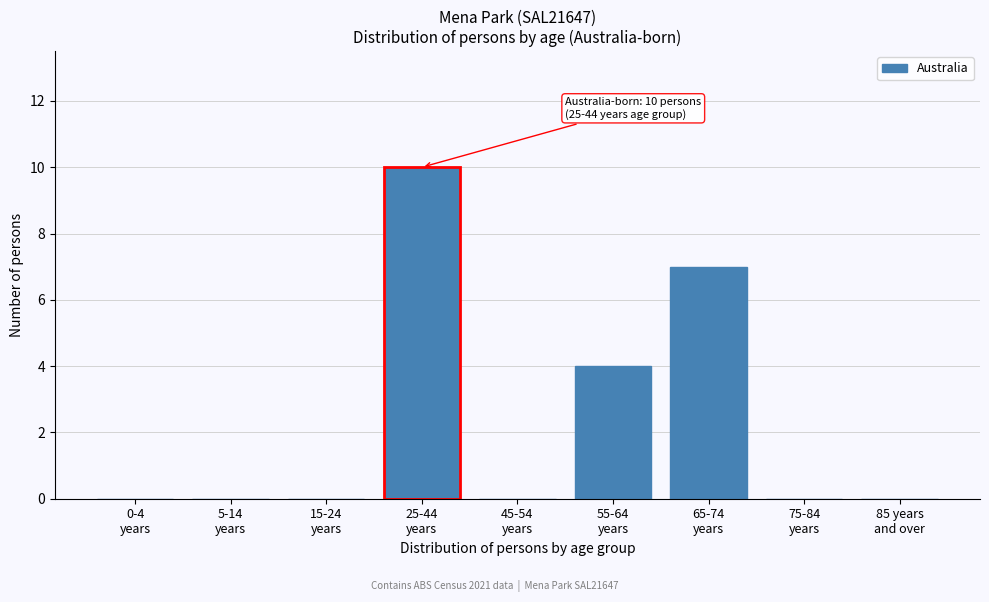

What is the sum of all values?

21